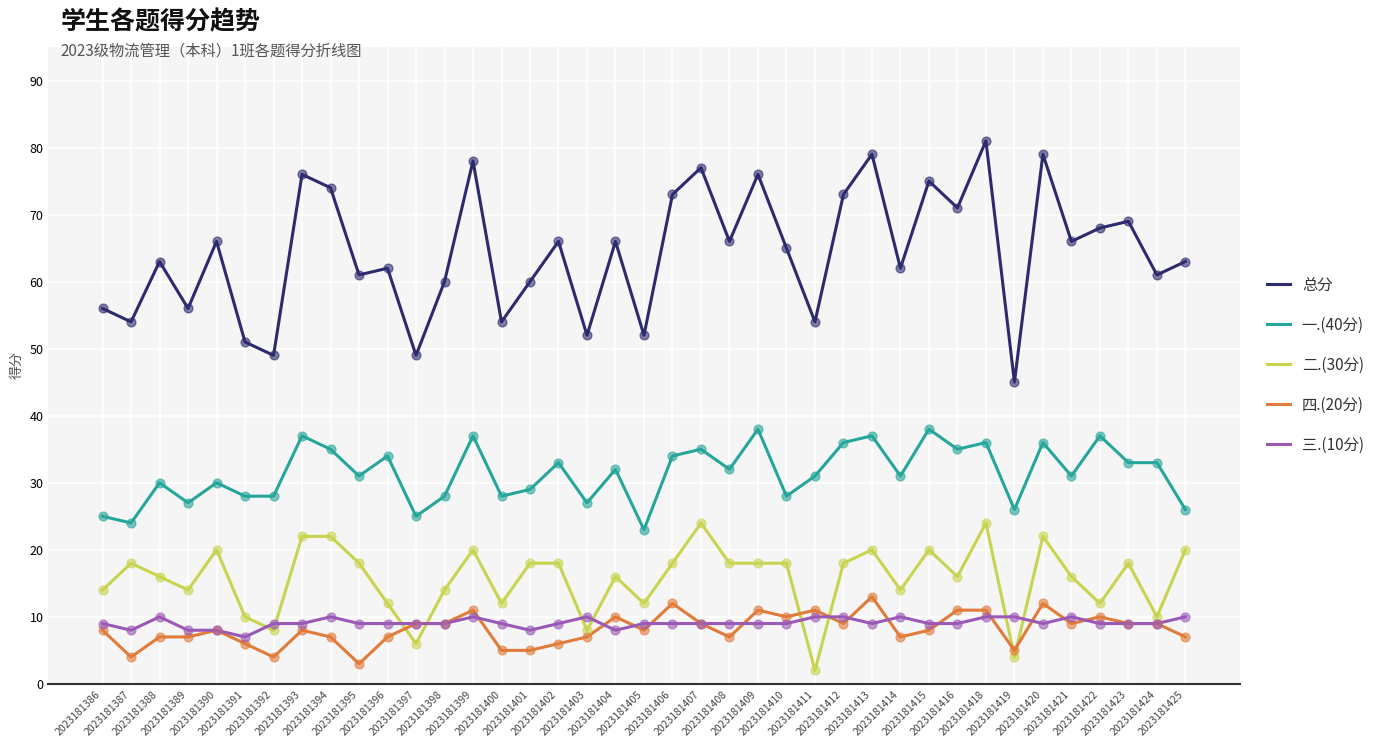

What are all the series names shown in the legend?

总分, 一.(40分), 二.(30分), 四.(20分), 三.(10分)